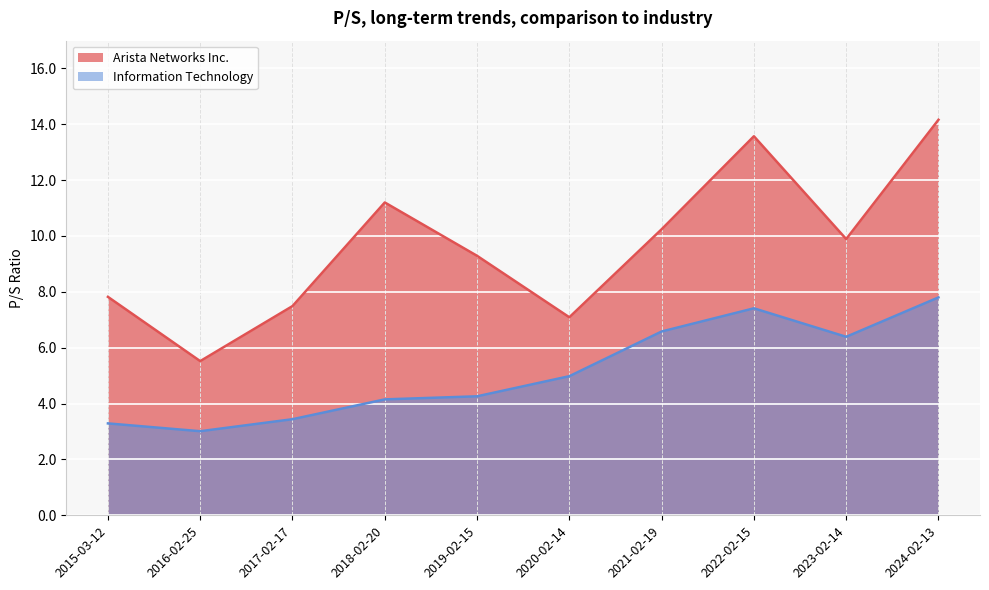

What is the difference between the Information Technology values at 2020-02-14 and 2023-02-14?

1.4